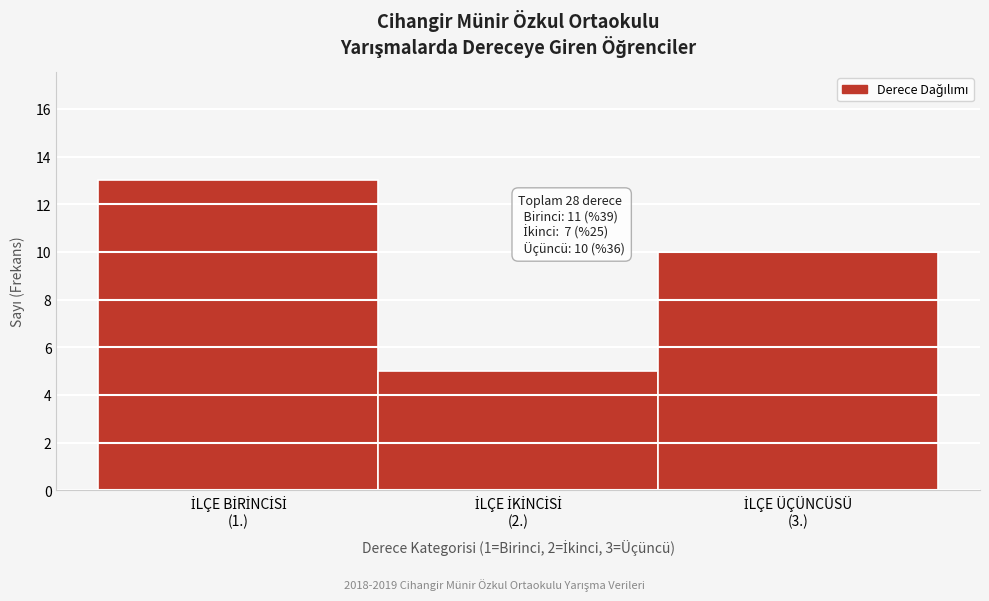

Reading left to right, what are all the values shown in this chart?

13	5	10